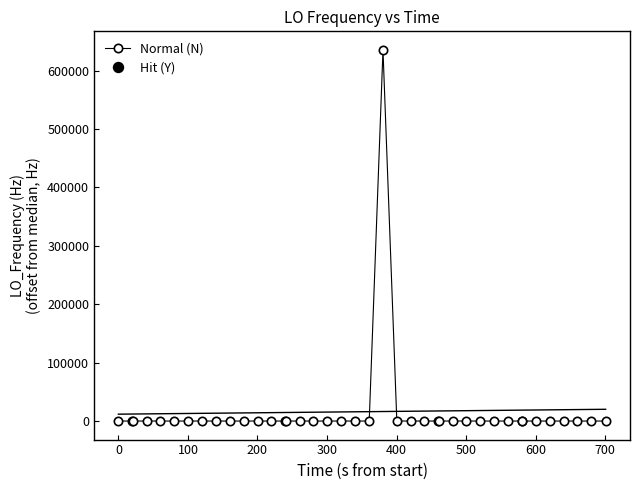

What is the sum of all values?

635715.9